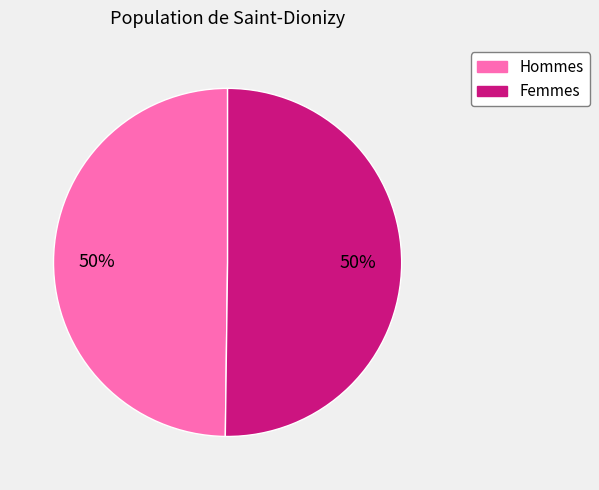

To the nearest percent, what is the average slice percentage?

50%